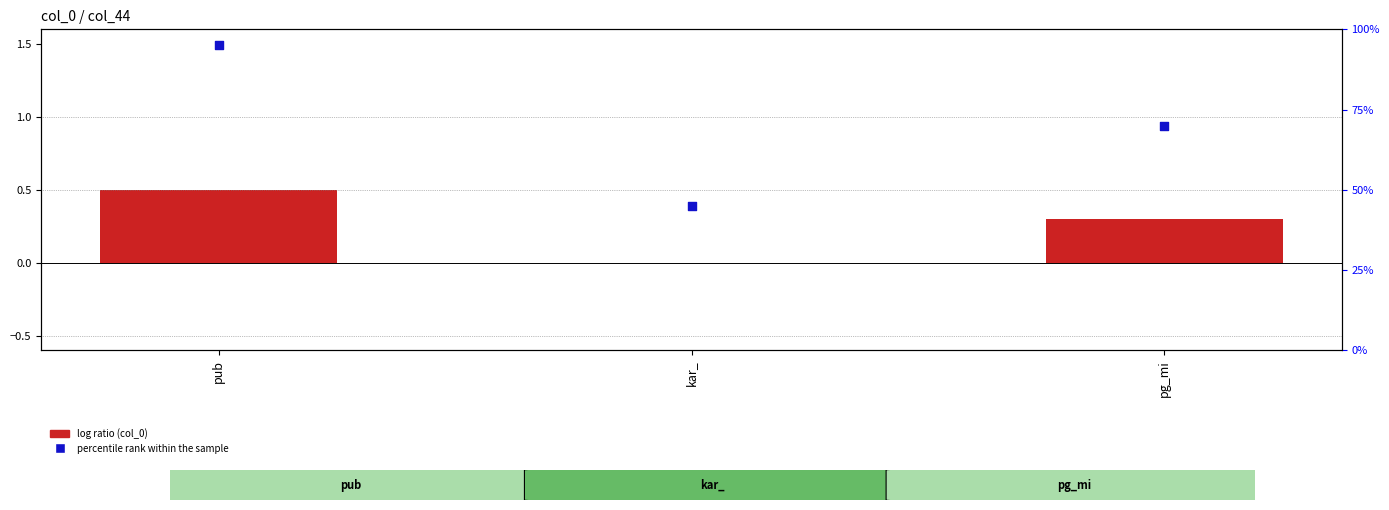

What are all the series names shown in the legend?

log ratio, percentile rank within the sample